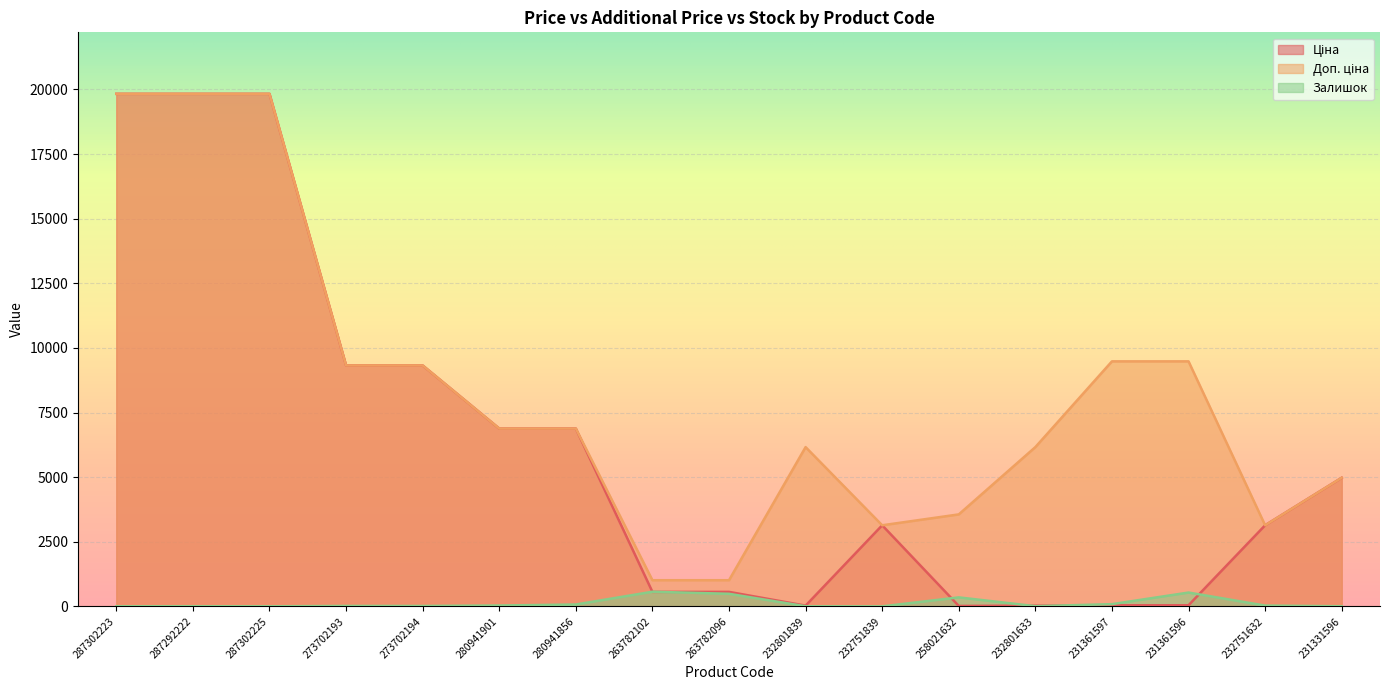

True or false: Ціна has more than 1 interior local peaks.

False